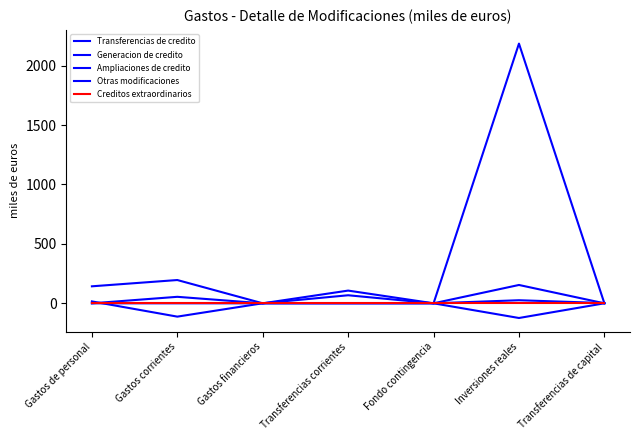

Does the chart have visible grid lines?

No